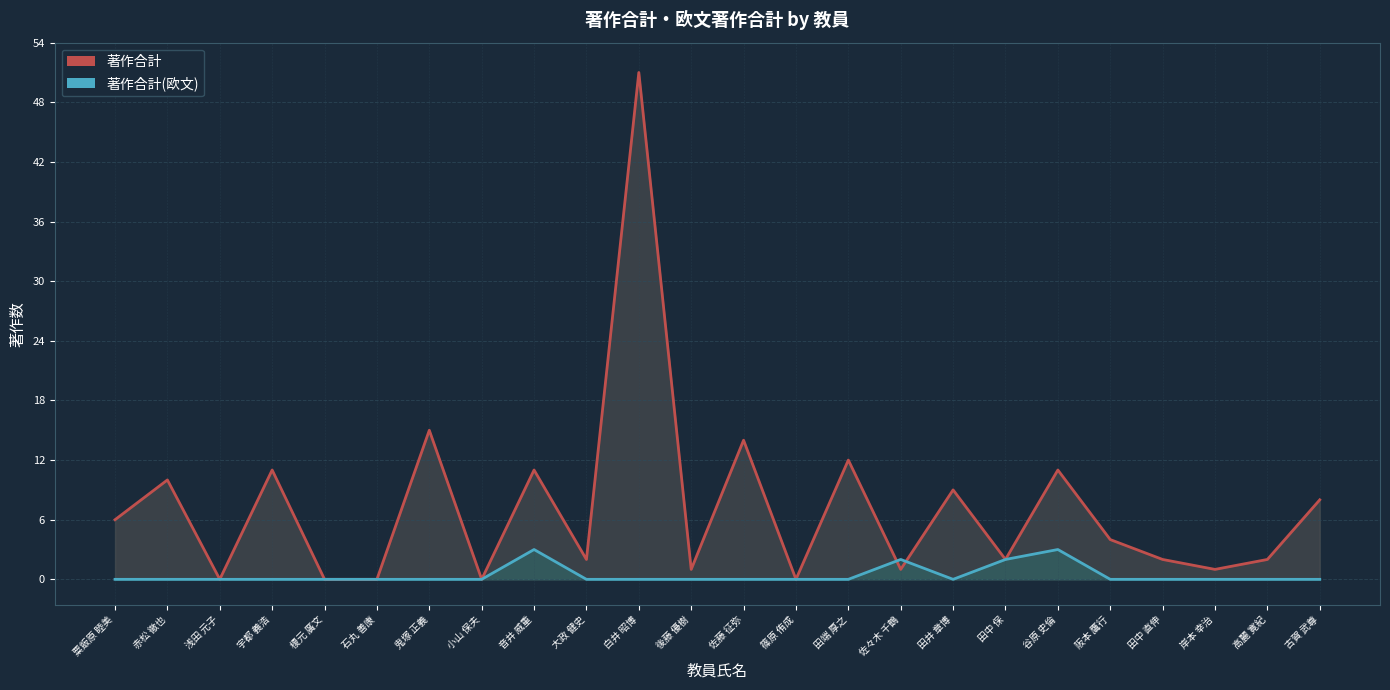

What value does the 著作合計 series have at 佐藤 征弥?

14